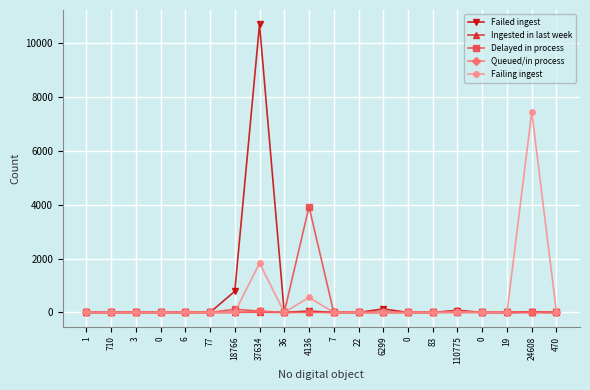

How many times do Ingested in last week and Failing ingest cross each other?

1